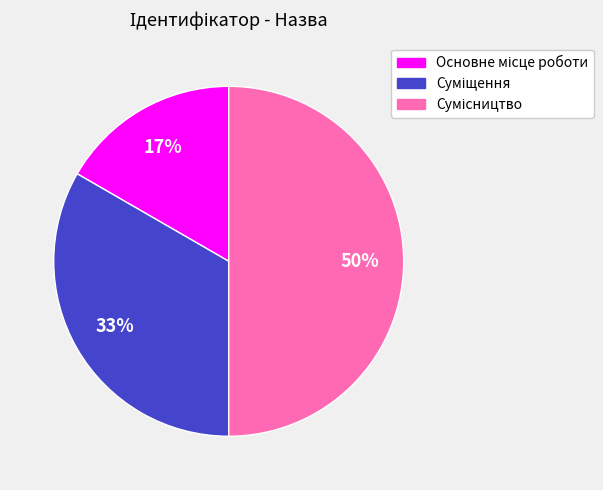

To the nearest percent, what is the difference between the largest and smallest slice percentages?

33%